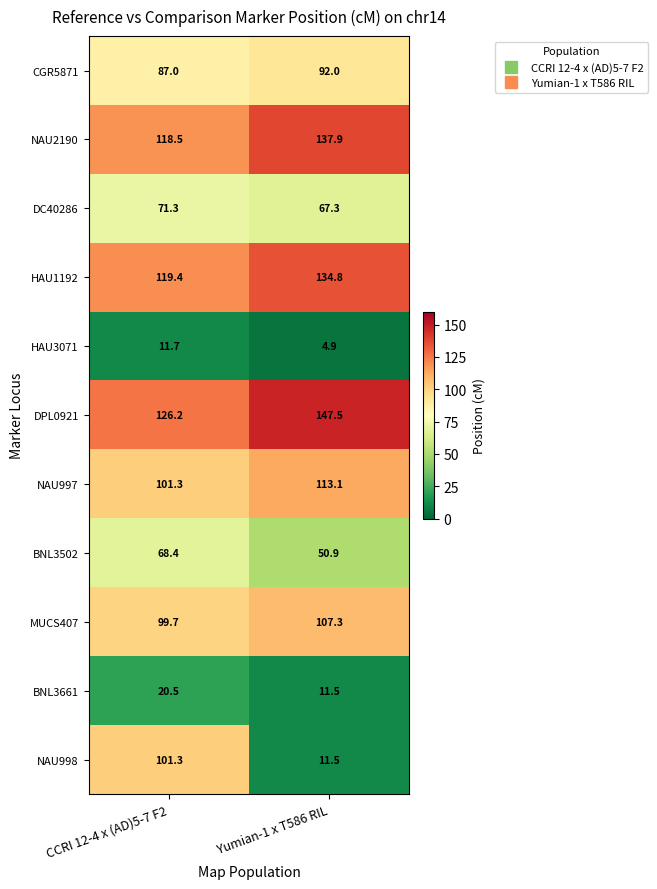

The value of BNL3502 at Yumian-1 x T586 RIL is 50.9. True or false?

True